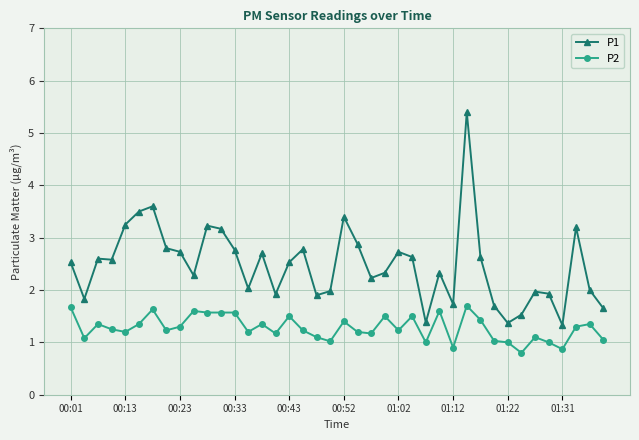

What is the average value of the P2 series?

1.3